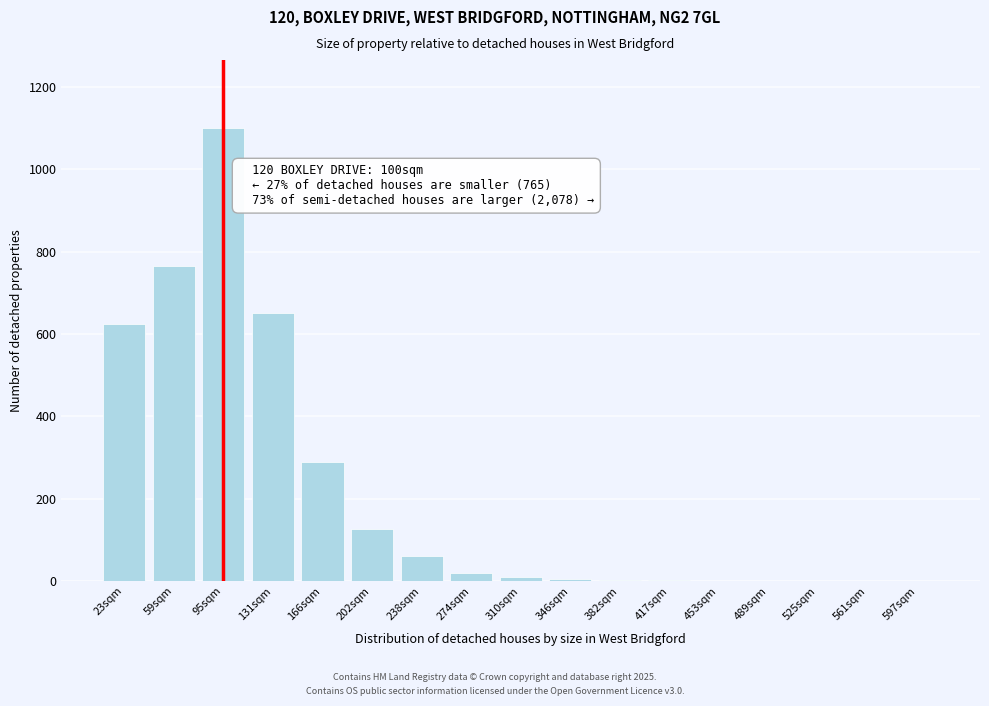

What is the sum of all values?

3657